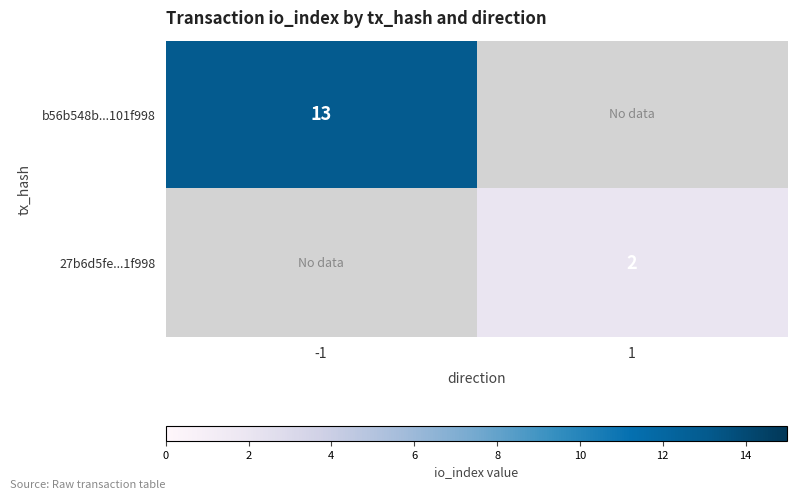

Is the value of 27b6d5fe...1f998 at 1 greater than the value of b56b548b...101f998 at -1?

No